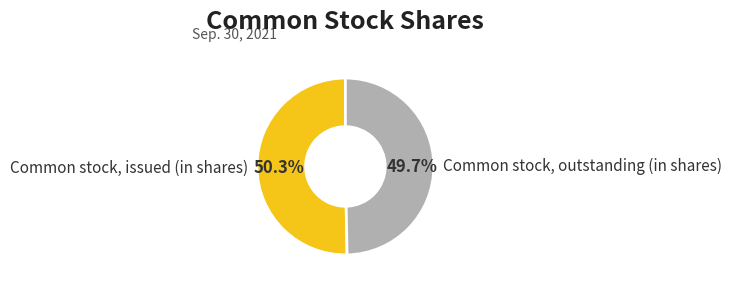

To the nearest percent, what is the difference between the largest and smallest slice percentages?

1%